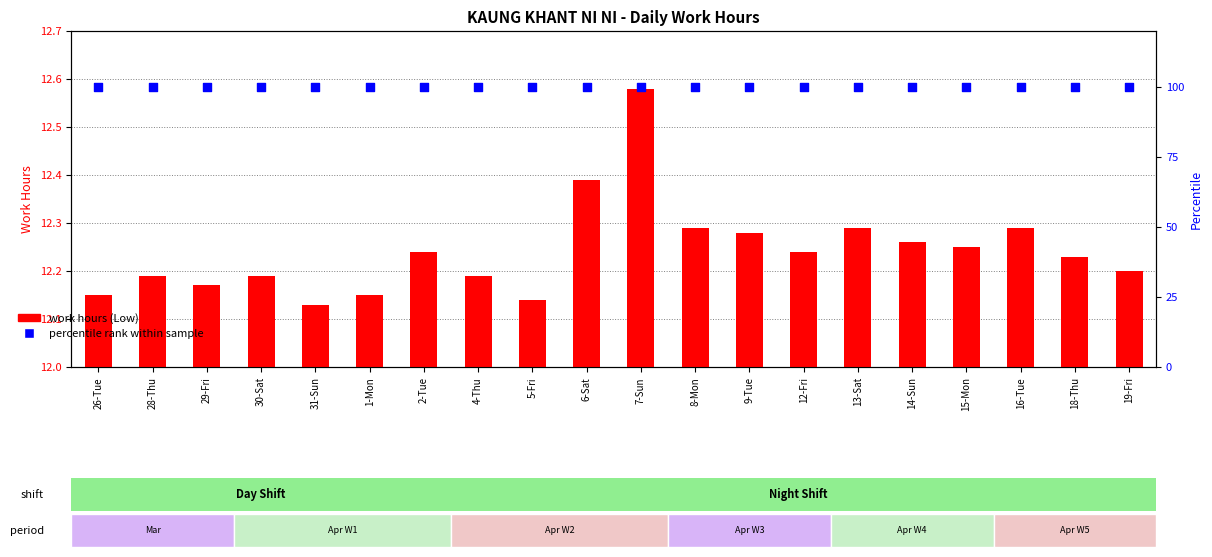

At how many categories does at least one series exceed 98?

20